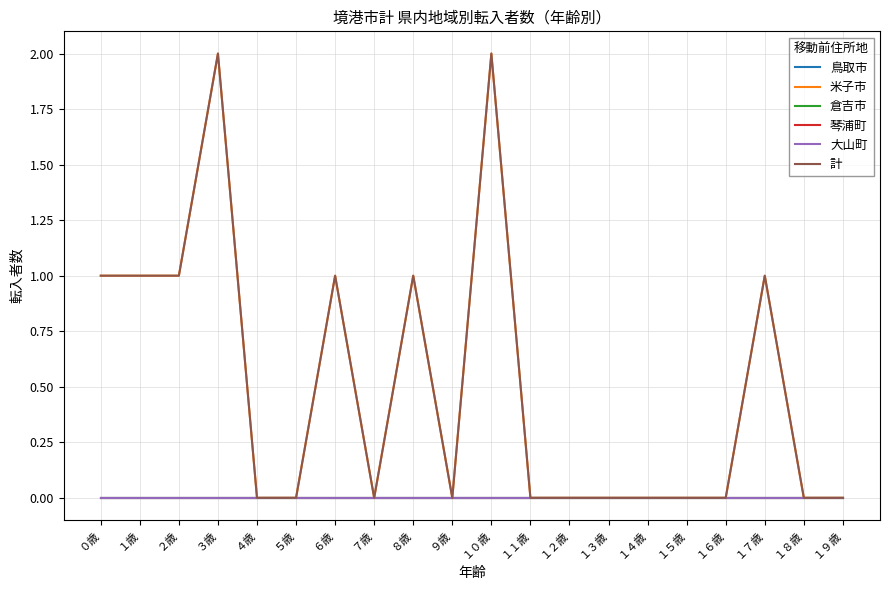

Rank the series at ５歳 from lowest to highest value.

鳥取市, 米子市, 倉吉市, 琴浦町, 大山町, 計